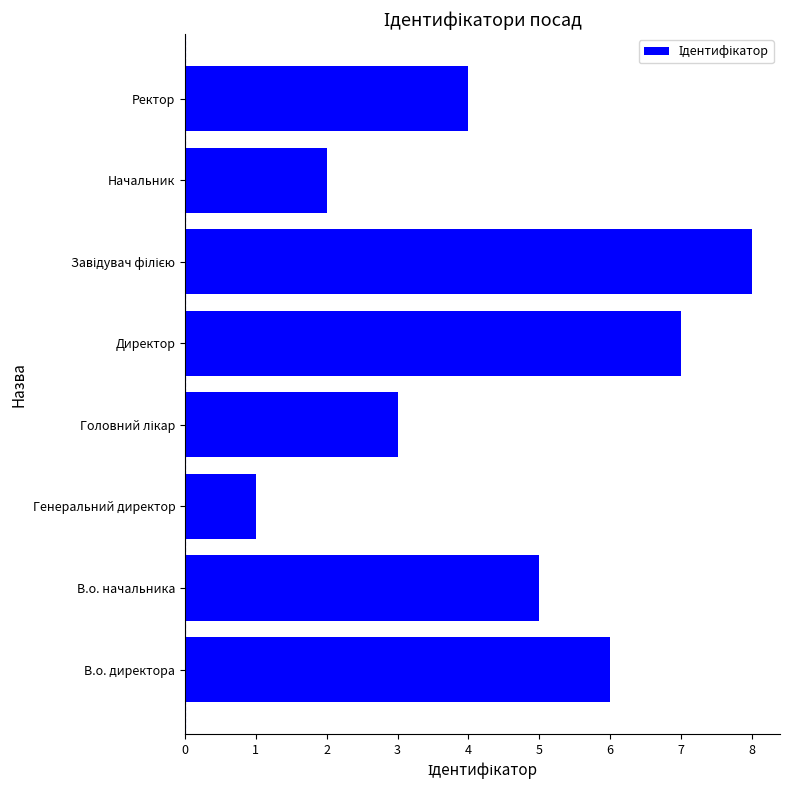

Which label corresponds to the smallest value in the chart?

Генеральний директор